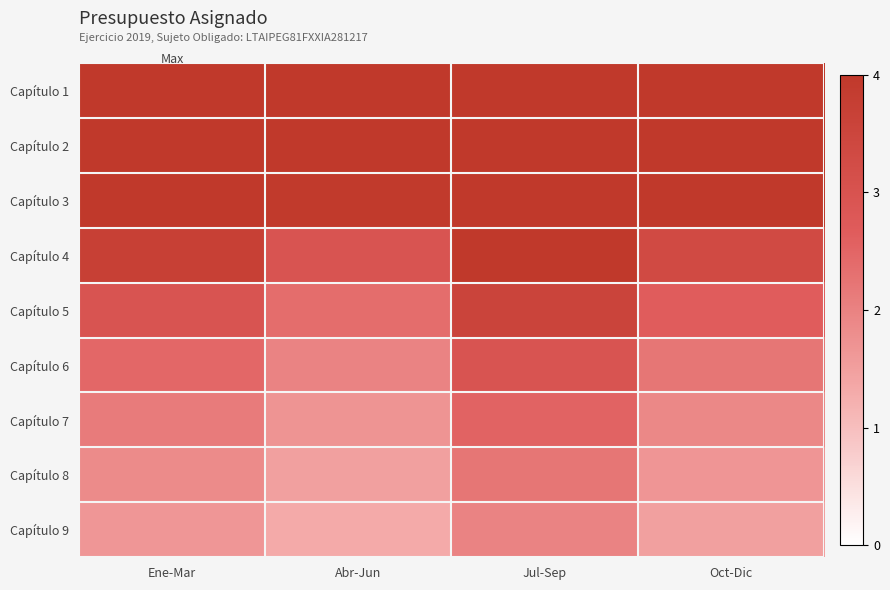

Reading left to right, extract all data points from this chart.

Capítulo 1: Ene-Mar=4.0	Abr-Jun=4.0	Jul-Sep=4.0	Oct-Dic=4.0
Capítulo 2: Ene-Mar=4.0	Abr-Jun=4.0	Jul-Sep=4.0	Oct-Dic=4.0
Capítulo 3: Ene-Mar=4.0	Abr-Jun=3.9	Jul-Sep=4.0	Oct-Dic=4.0
Capítulo 4: Ene-Mar=3.7	Abr-Jun=3.0	Jul-Sep=4.0	Oct-Dic=3.3
Capítulo 5: Ene-Mar=3.0	Abr-Jun=2.4	Jul-Sep=3.5	Oct-Dic=2.7
Capítulo 6: Ene-Mar=2.5	Abr-Jun=2.0	Jul-Sep=3.0	Oct-Dic=2.2
Capítulo 7: Ene-Mar=2.1	Abr-Jun=1.7	Jul-Sep=2.5	Oct-Dic=1.9
Capítulo 8: Ene-Mar=1.8	Abr-Jun=1.5	Jul-Sep=2.2	Oct-Dic=1.7
Capítulo 9: Ene-Mar=1.6	Abr-Jun=1.3	Jul-Sep=2.0	Oct-Dic=1.5